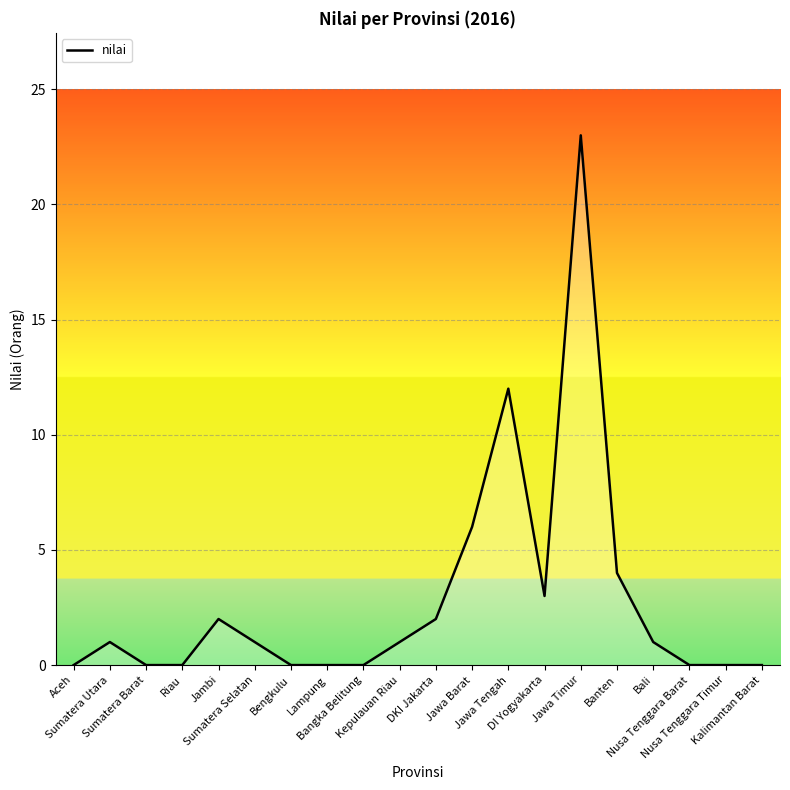

The chart shows a value of 0 at Nusa Tenggara Barat. True or false?

True